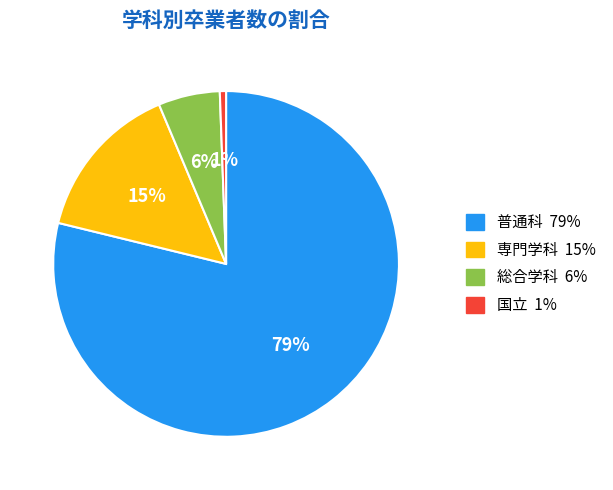

True or false: 普通科 accounts for 79% of the total.

True